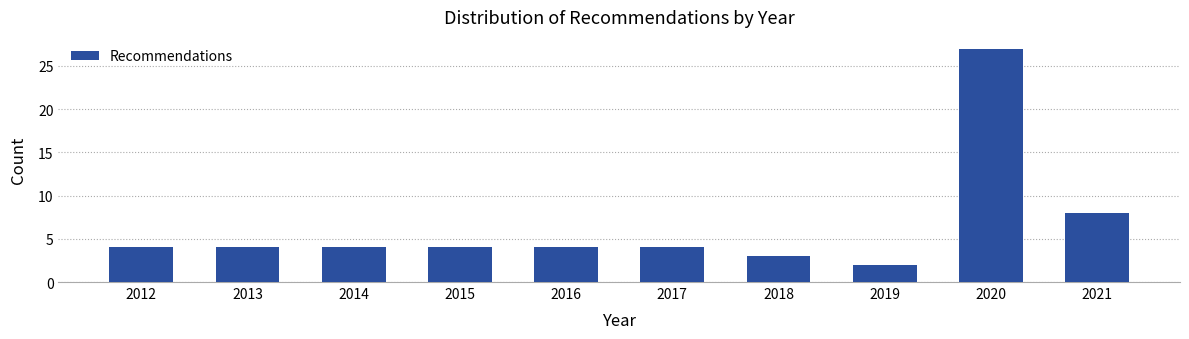

Reading left to right, extract all data points from this chart.

4	4	4	4	4	4	3	2	27	8